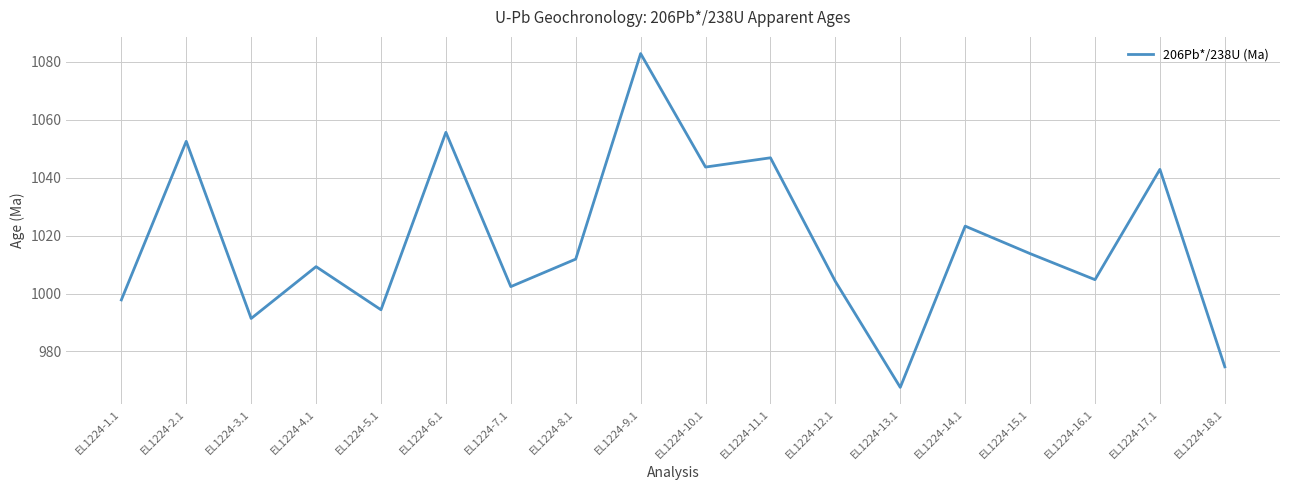

What is the ratio of the value at EL1224-2.1 to the value at EL1224-10.1?

1.0